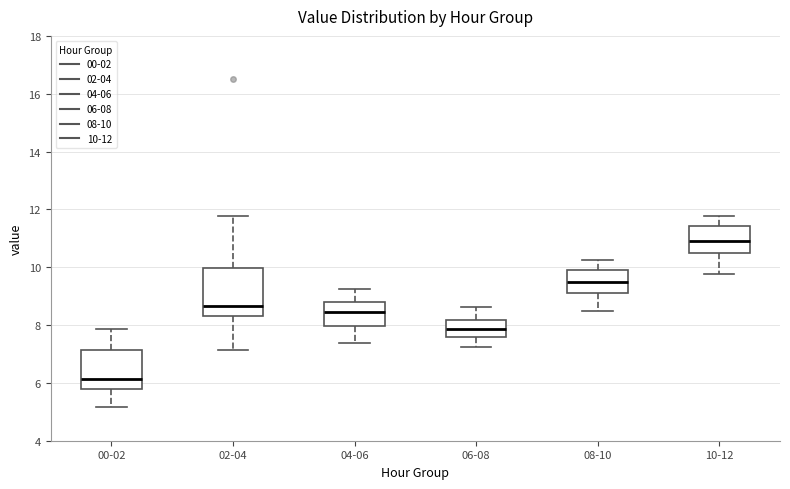

Reading left to right, read every box against the y-axis: the position of its median line, the range the box covers, and the ends of its whiskers. The values are not printed on the chart, so give them approximately, as read against the axis.

00-02: median 6.2, box 5.8 to 7.2, whiskers 5.2 to 7.8
02-04: median 8.6, box 8.4 to 10.0, whiskers 7.2 to 11.8
04-06: median 8.4, box 8.0 to 8.8, whiskers 7.4 to 9.2
06-08: median 7.8, box 7.6 to 8.2, whiskers 7.2 to 8.6
08-10: median 9.6, box 9.0 to 10.0, whiskers 8.6 to 10.2
10-12: median 11.0, box 10.6 to 11.4, whiskers 9.8 to 11.8